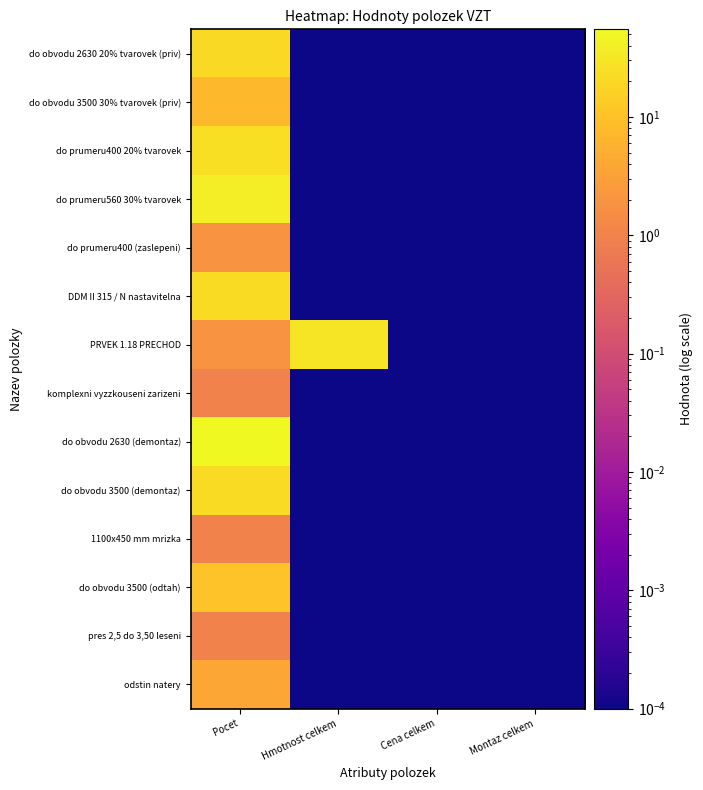

Reading right to left, list all the values displayed in this chart.

do obvodu 2630 20% tvarovek (priv): Montaz celkem=0.0	Cena celkem=0.0	Hmotnost celkem=0.0	Pocet=20.9
do obvodu 3500 30% tvarovek (priv): Montaz celkem=0.0	Cena celkem=0.0	Hmotnost celkem=0.0	Pocet=7.1
do prumeru400 20% tvarovek: Montaz celkem=0.0	Cena celkem=0.0	Hmotnost celkem=0.0	Pocet=24.8
do prumeru560 30% tvarovek: Montaz celkem=0.0	Cena celkem=0.0	Hmotnost celkem=0.0	Pocet=39.1
do prumeru400 (zaslepeni): Montaz celkem=0.0	Cena celkem=0.0	Hmotnost celkem=0.0	Pocet=2.0
DDM II 315 / N nastavitelna: Montaz celkem=0.0	Cena celkem=0.0	Hmotnost celkem=0.0	Pocet=22.0
PRVEK 1.18 PRECHOD: Montaz celkem=0.0	Cena celkem=0.0	Hmotnost celkem=30.0	Pocet=2.0
komplexni vyzzkouseni zarizeni: Montaz celkem=0.0	Cena celkem=0.0	Hmotnost celkem=0.0	Pocet=1.0
do obvodu 2630 (demontaz): Montaz celkem=0.0	Cena celkem=0.0	Hmotnost celkem=0.0	Pocet=55.0
do obvodu 3500 (demontaz): Montaz celkem=0.0	Cena celkem=0.0	Hmotnost celkem=0.0	Pocet=22.0
1100x450 mm mrizka: Montaz celkem=0.0	Cena celkem=0.0	Hmotnost celkem=0.0	Pocet=1.0
do obvodu 3500 (odtah): Montaz celkem=0.0	Cena celkem=0.0	Hmotnost celkem=0.0	Pocet=10.3
pres 2,5 do 3,50 leseni: Montaz celkem=0.0	Cena celkem=0.0	Hmotnost celkem=0.0	Pocet=1.0
odstin natery: Montaz celkem=0.0	Cena celkem=0.0	Hmotnost celkem=0.0	Pocet=4.0